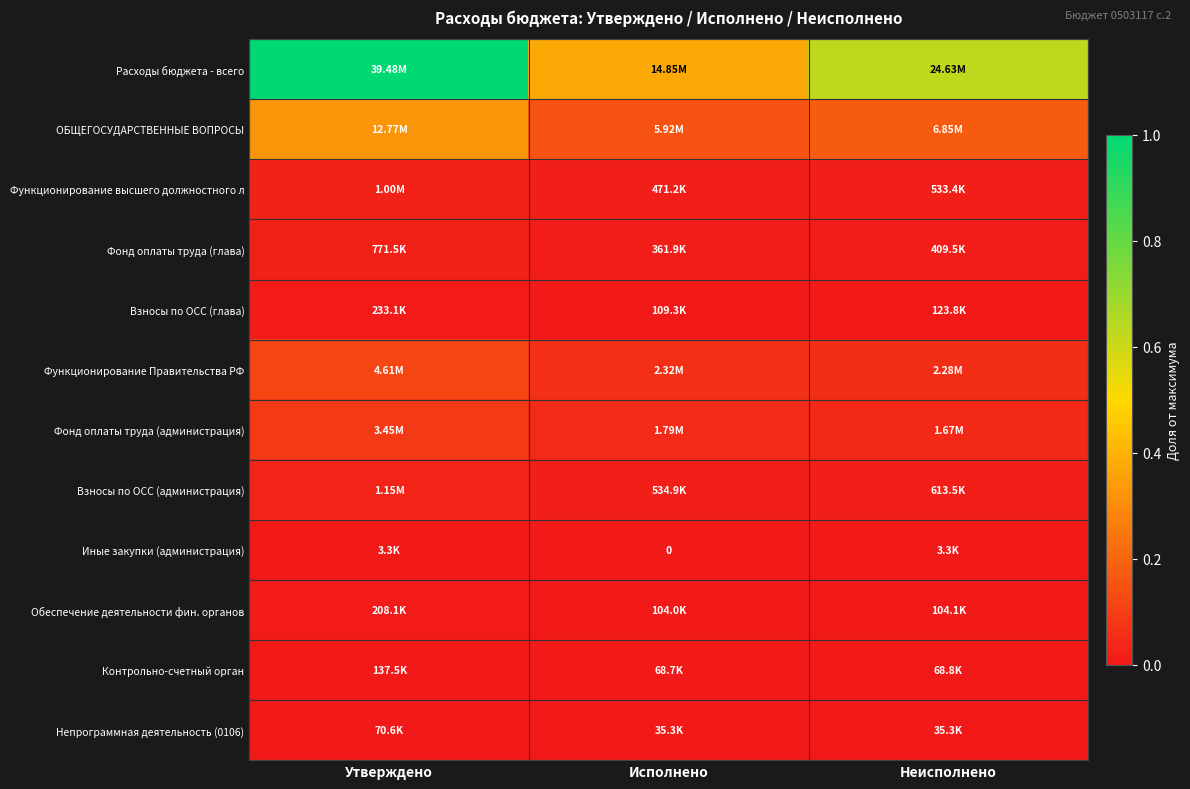

Is the value of Взносы по ОСС (глава) at Исполнено greater than the value of Непрограммная деятельность (0106) at Утверждено?

Yes